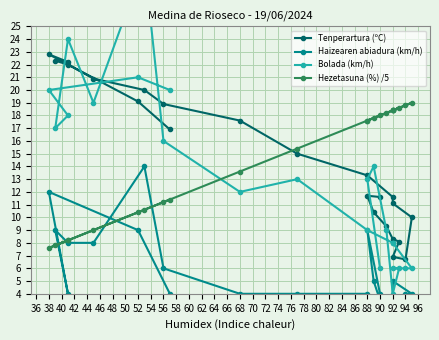

What is the greatest value displayed?

30.0